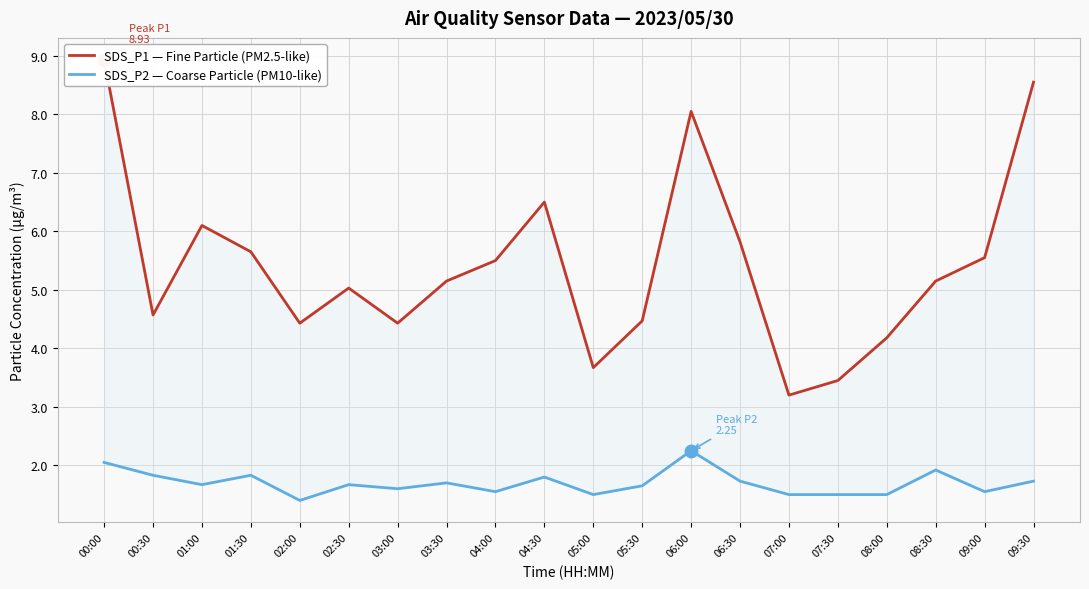

How many lines are shown in the chart?

2